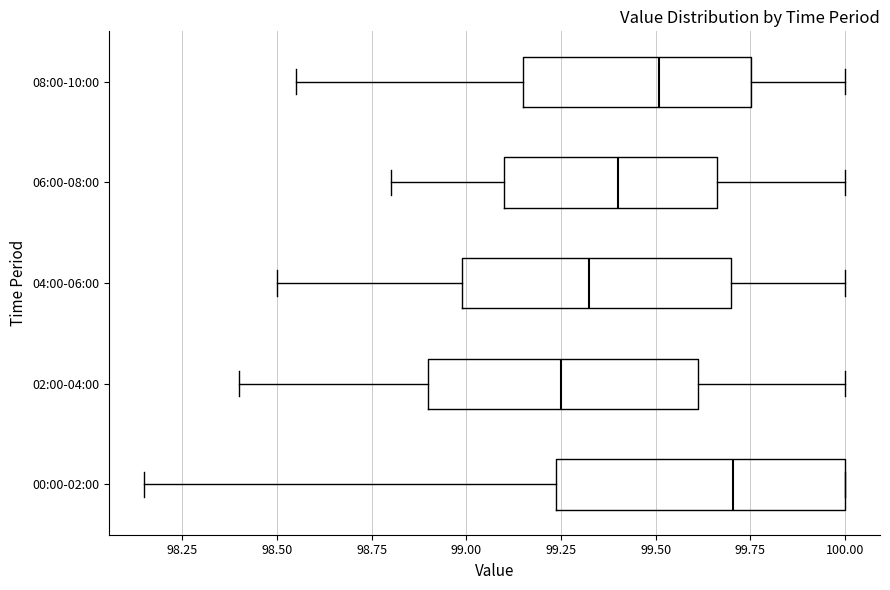

Where is the left edge of the box for 02:00-04:00 on the x-axis? The values are not printed on the chart, so give them approximately, as read against the axis.

98.90